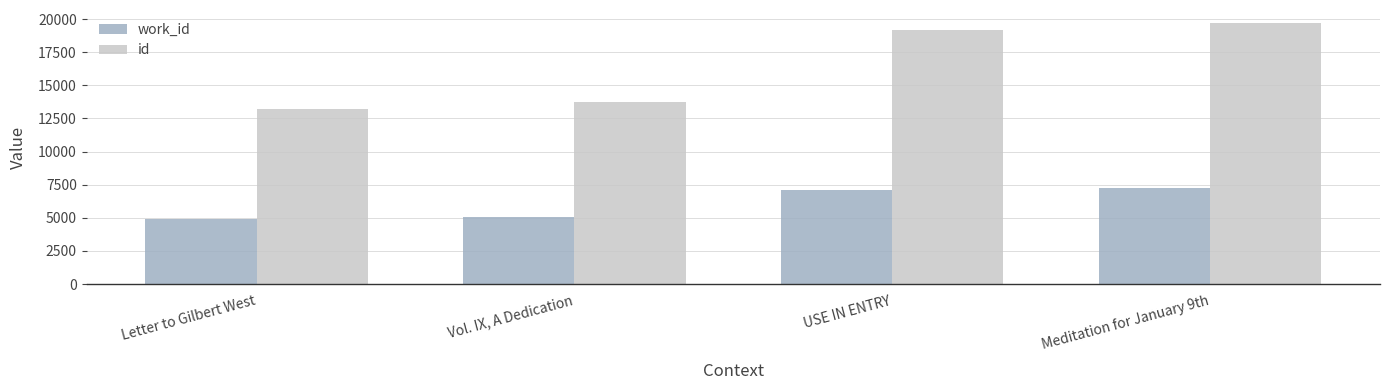

Which series has the largest total across all categories?

id